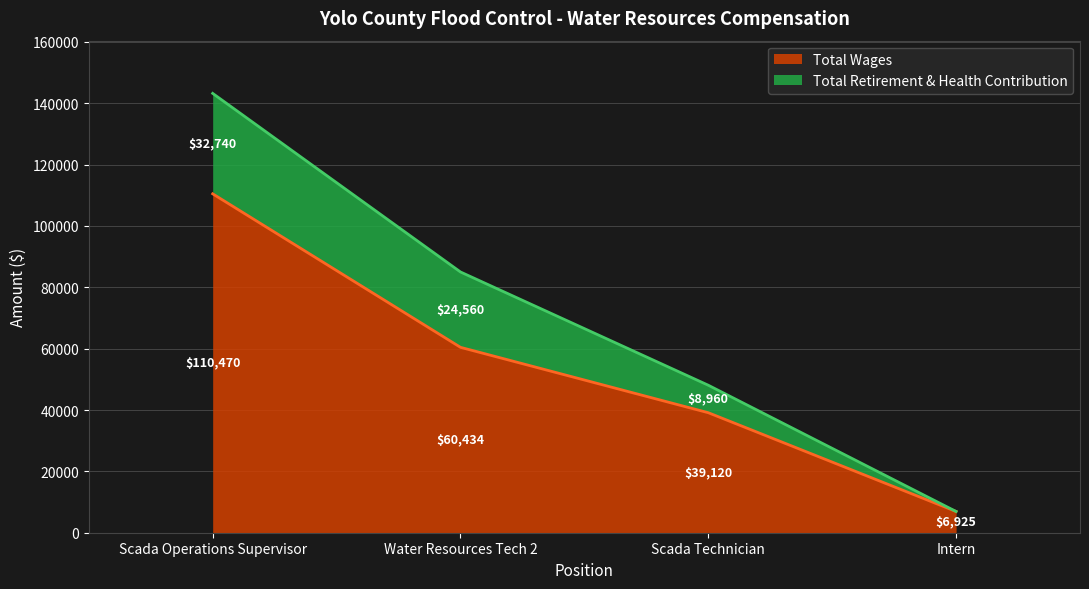

What is the label of the 4th point from the right?

Scada Operations Supervisor